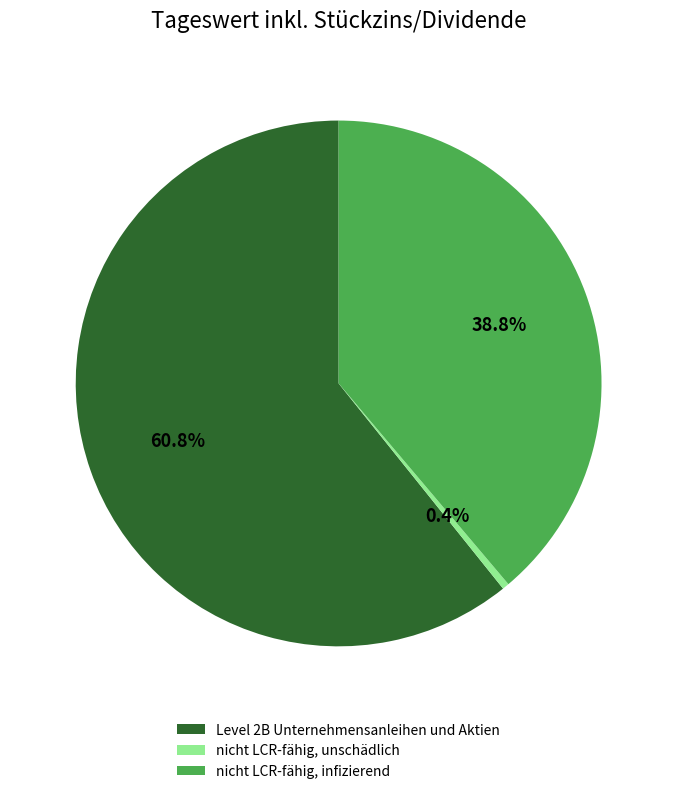

Is it true that nicht LCR-fähig, unschädlich is 0% of the pie?

True